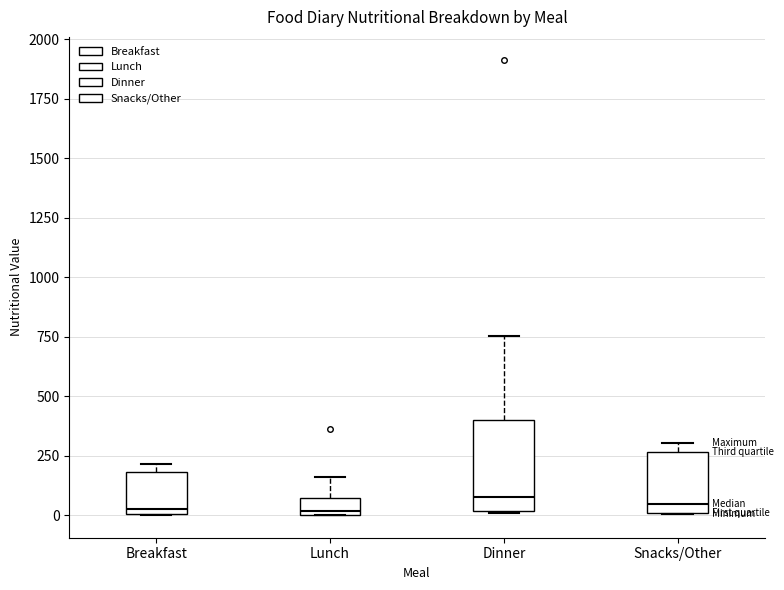

Comparing the boxes themselves (not the whiskers), which one is the tallest?

Dinner